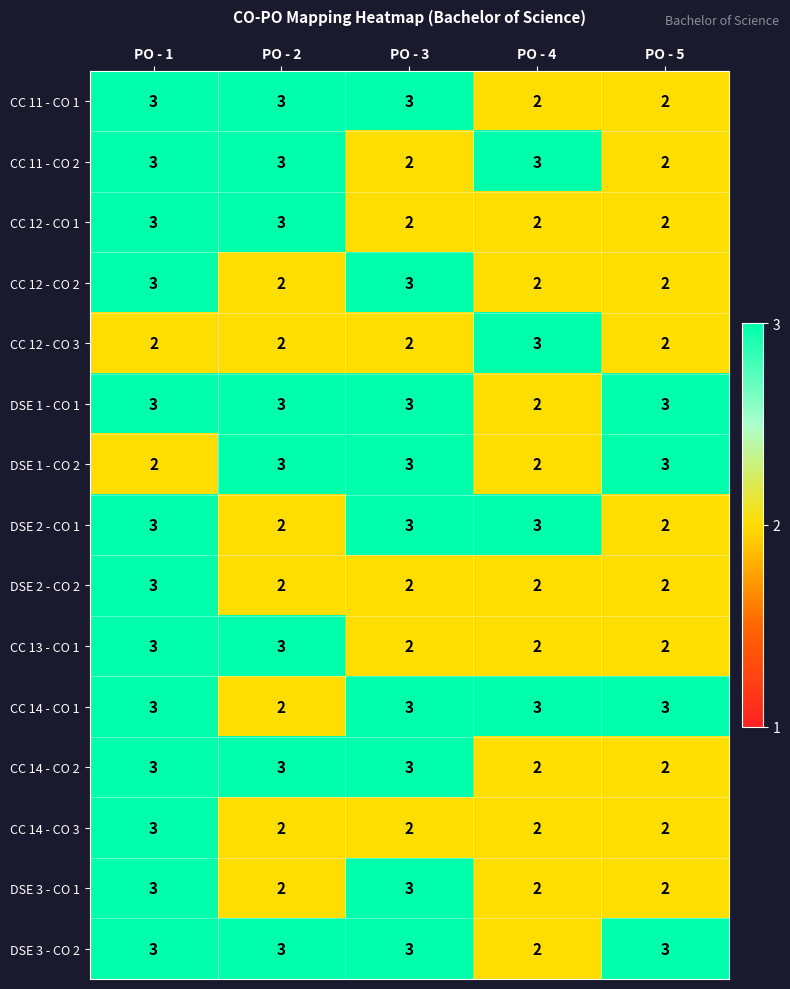

At which category is the sum across all series the highest?

PO - 1